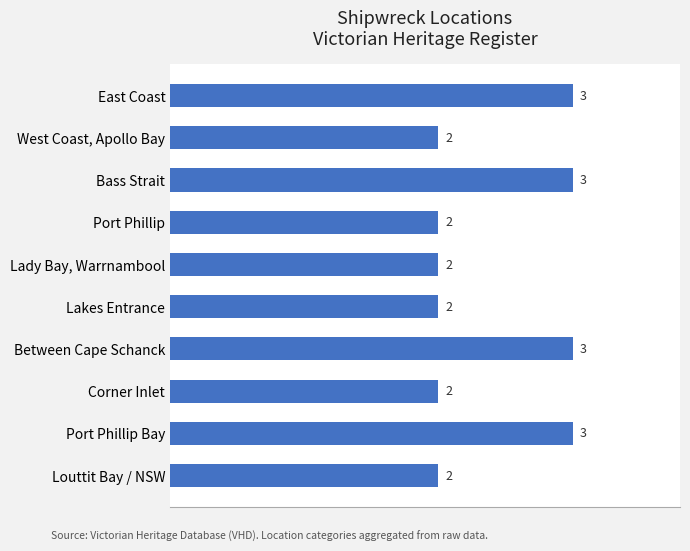

The value at Port Phillip Bay is 4. True or false?

False